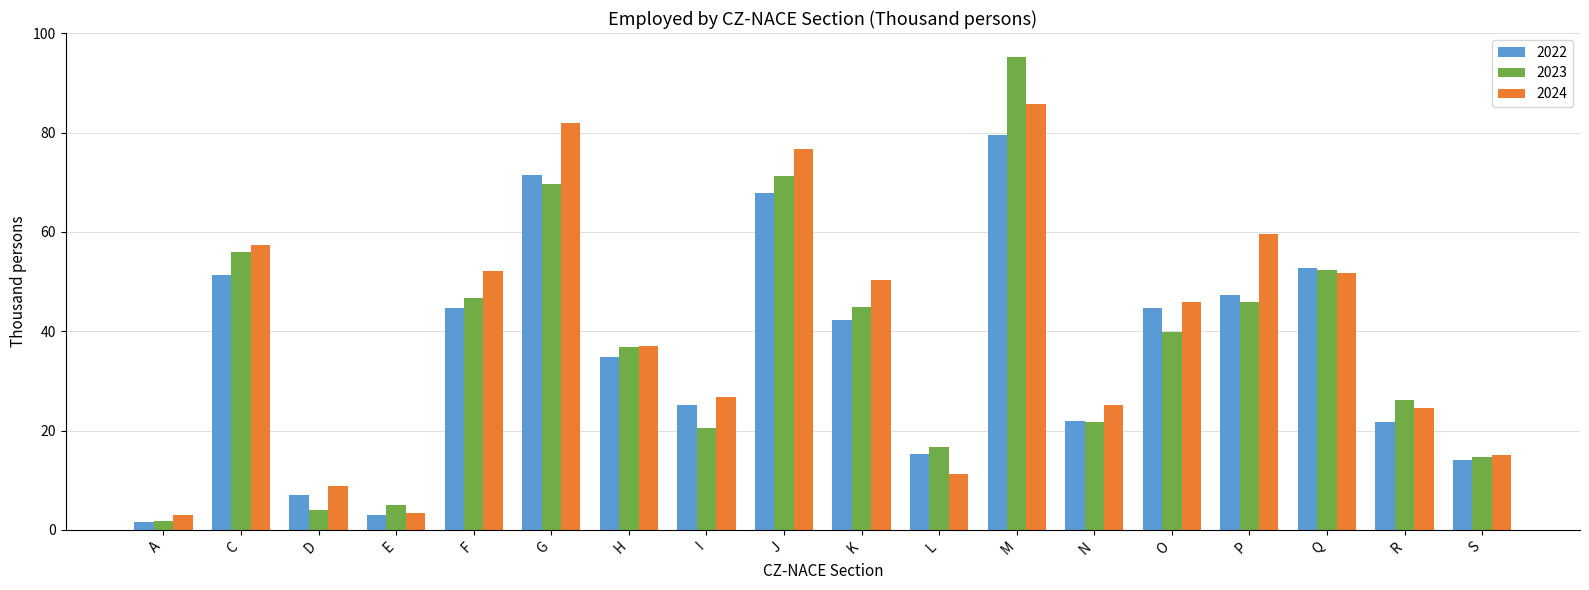

List the series in order of their overall mean, highest first.

2024, 2023, 2022